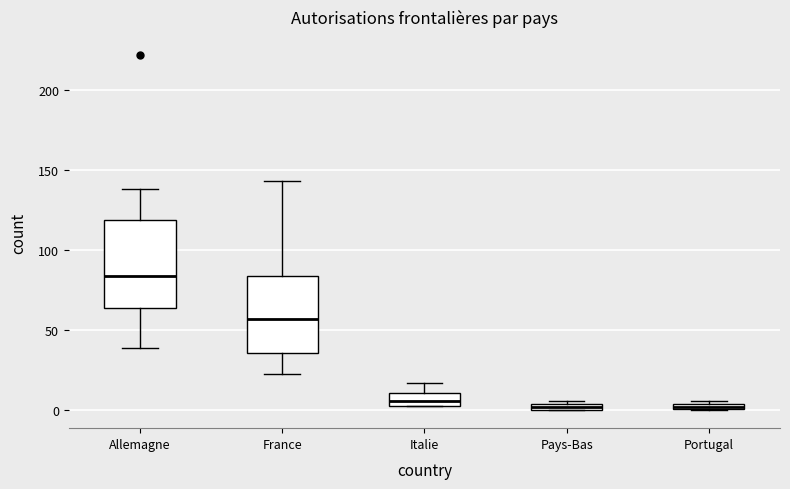

Comparing the boxes themselves (not the whiskers), which one is the tallest?

Allemagne